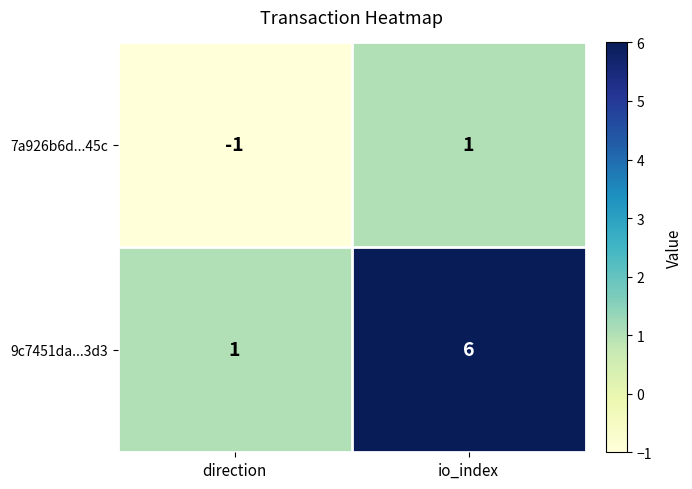

What is the greatest value displayed?

6